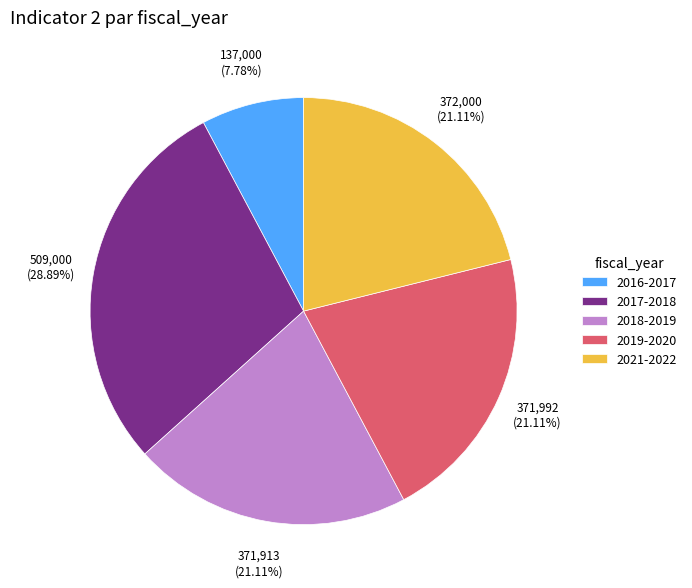

Is there a majority slice in this chart?

No